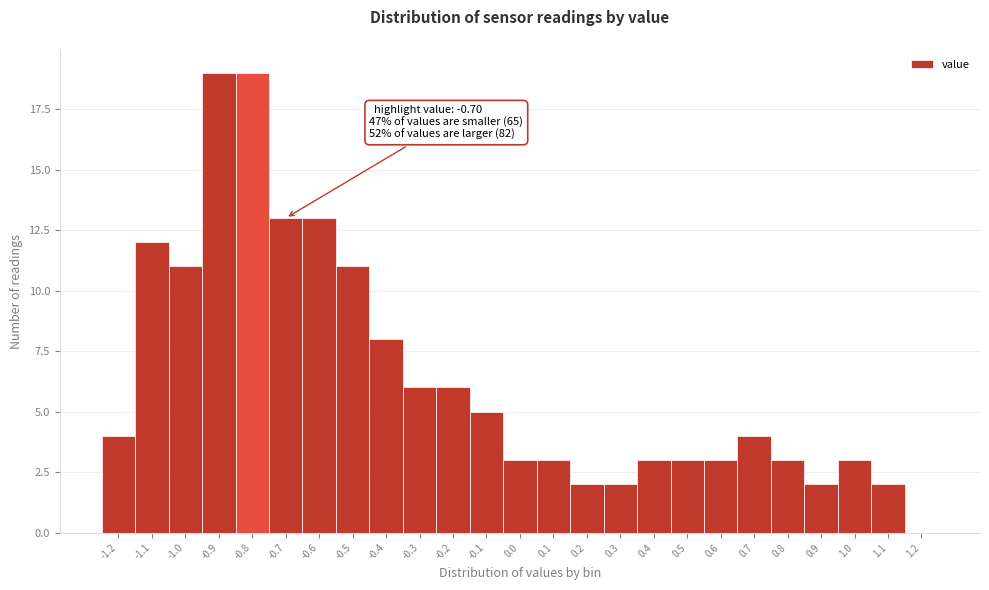

Reading right to left, extract all data points from this chart.

1.2=0	1.1=2	1.0=3	0.9=2	0.8=3	0.7=4	0.6=3	0.5=3	0.4=3	0.3=2	0.2=2	0.1=3	0.0=3	-0.1=5	-0.2=6	-0.3=6	-0.4=8	-0.5=11	-0.6=13	-0.7=13	-0.8=19	-0.9=19	-1.0=11	-1.1=12	-1.2=4